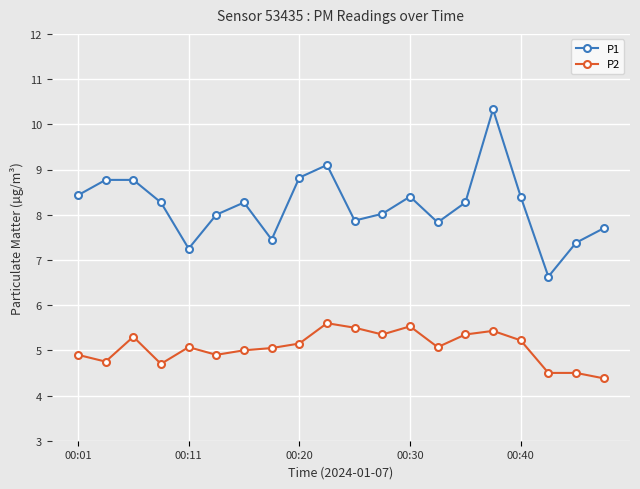

True or false: P1 and P2 intersect in this chart.

False